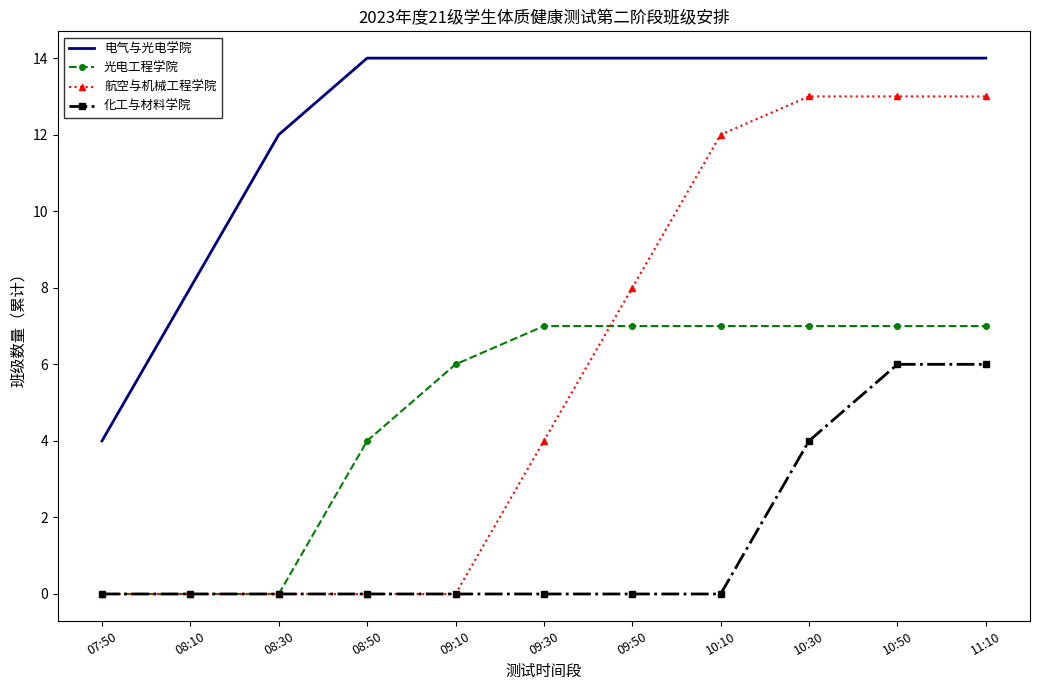

Reading right to left, extract all data points from this chart.

电气与光电学院: 11:10=14	10:50=14	10:30=14	10:10=14	09:50=14	09:30=14	09:10=14	08:50=14	08:30=12	08:10=8	07:50=4
光电工程学院: 11:10=7	10:50=7	10:30=7	10:10=7	09:50=7	09:30=7	09:10=6	08:50=4	08:30=0	08:10=0	07:50=0
航空与机械工程学院: 11:10=13	10:50=13	10:30=13	10:10=12	09:50=8	09:30=4	09:10=0	08:50=0	08:30=0	08:10=0	07:50=0
化工与材料学院: 11:10=6	10:50=6	10:30=4	10:10=0	09:50=0	09:30=0	09:10=0	08:50=0	08:30=0	08:10=0	07:50=0